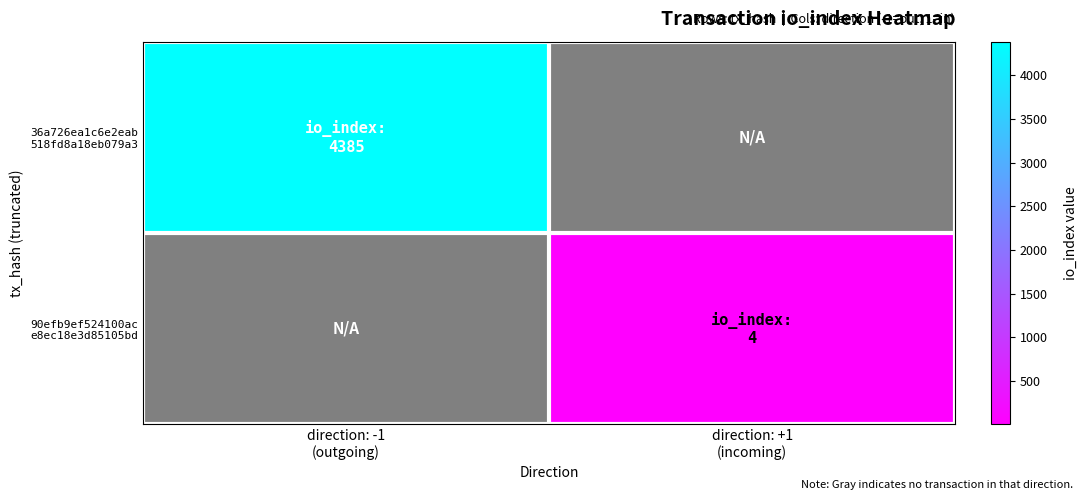

Is the value of 90efb9ef524100ac e8ec18e3d85105bd at direction: +1 (incoming) greater than the value of 36a726ea1c6e2eab 518fd8a18eb079a3 at direction: +1 (incoming)?

Yes